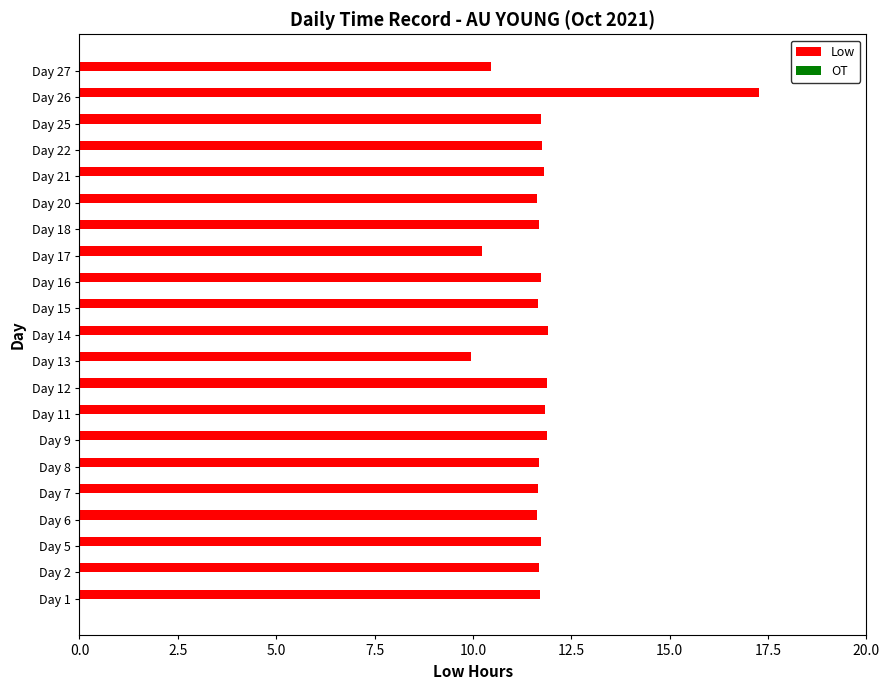

How many categories are shown in the chart?

21